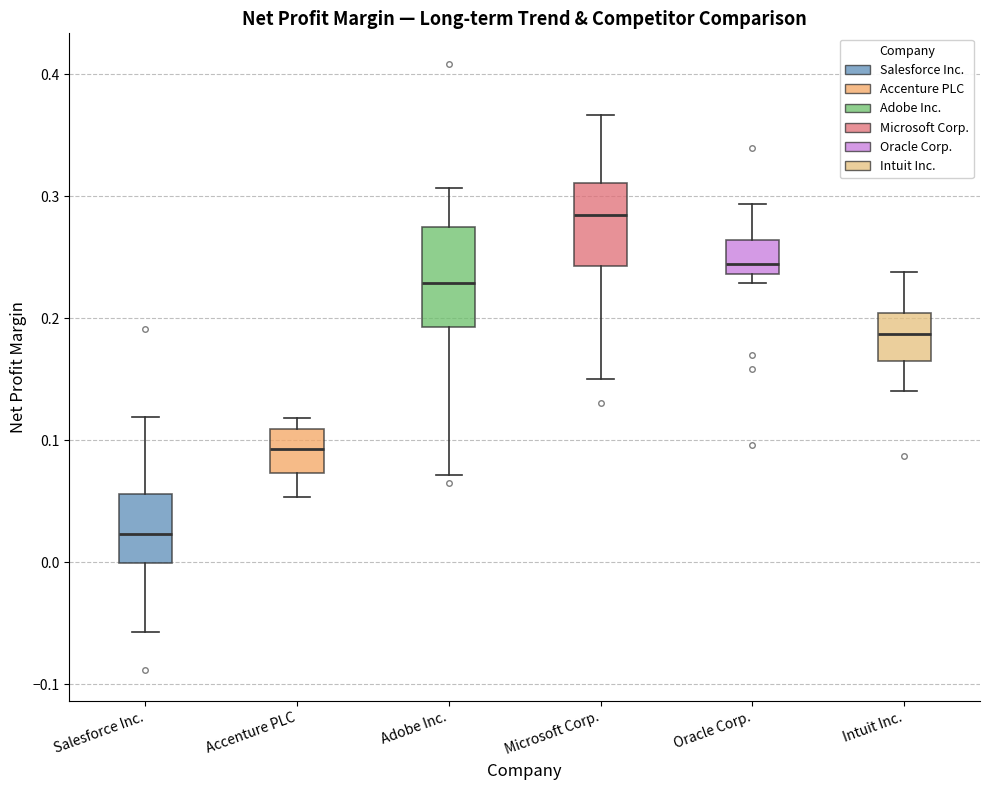

Reading left to right, transcribe this box plot: for each box, give where its median line is, the range the box spans, and where its two whiskers end, as read against the y-axis. The values are not printed on the chart, so give them approximately, as read against the axis.

Salesforce Inc.: median 0.02, box 0.00 to 0.06, whiskers -0.06 to 0.12
Accenture PLC: median 0.09, box 0.07 to 0.11, whiskers 0.05 to 0.12
Adobe Inc.: median 0.23, box 0.19 to 0.27, whiskers 0.07 to 0.31
Microsoft Corp.: median 0.28, box 0.24 to 0.31, whiskers 0.15 to 0.37
Oracle Corp.: median 0.24 (just above the box's lower edge), box 0.24 to 0.26, whiskers 0.23 to 0.29
Intuit Inc.: median 0.19, box 0.16 to 0.20, whiskers 0.14 to 0.24